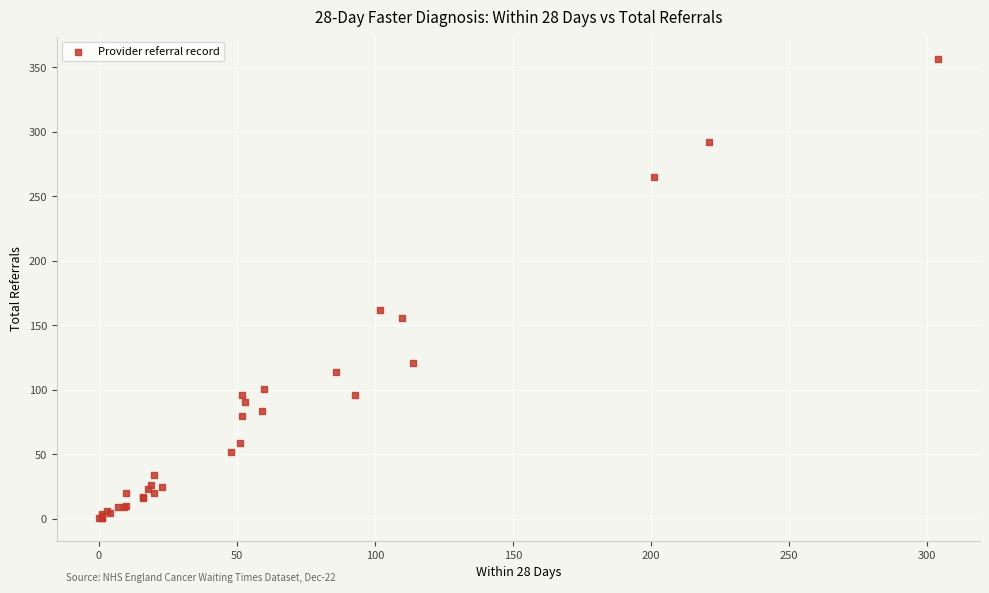

What Y value in the scatter plot is closest to 178?

162